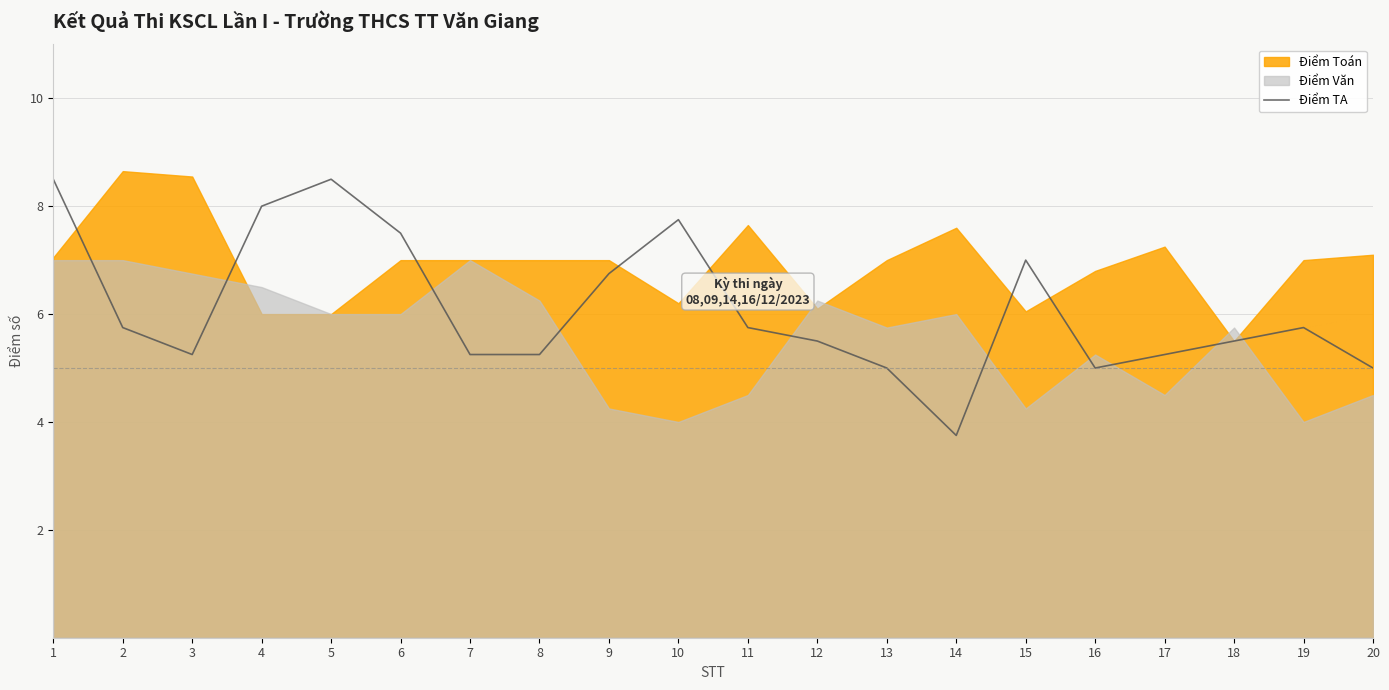

How many points are higher than both their immediate neighbors (excluding endpoints)?

4